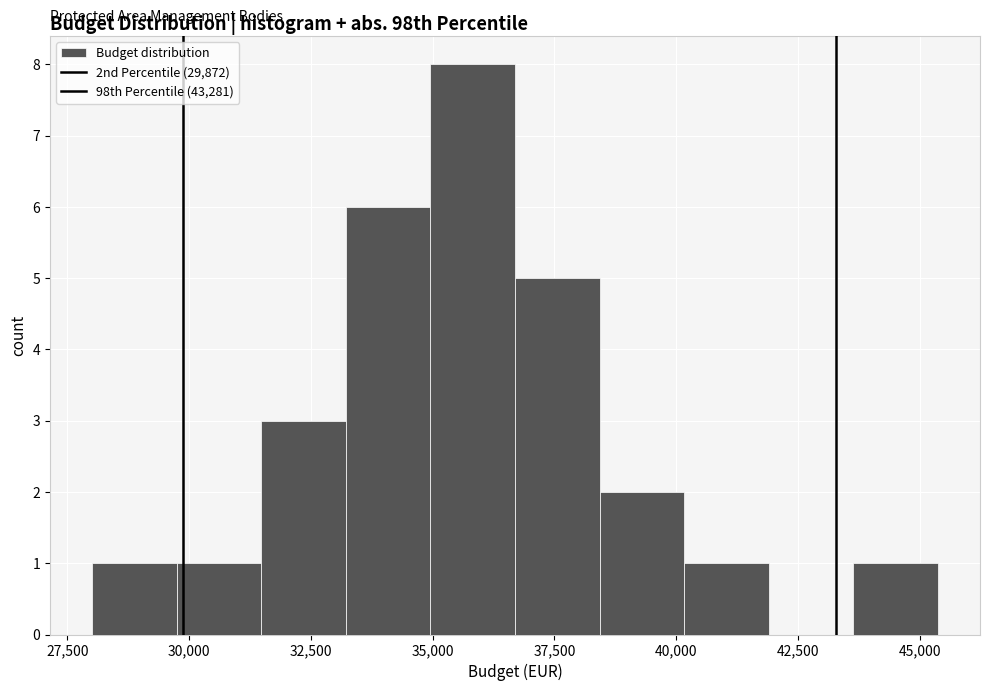

Around what value on the x-axis is the tallest bar? Give the approximate position of its centre, as read against the axis.

36000